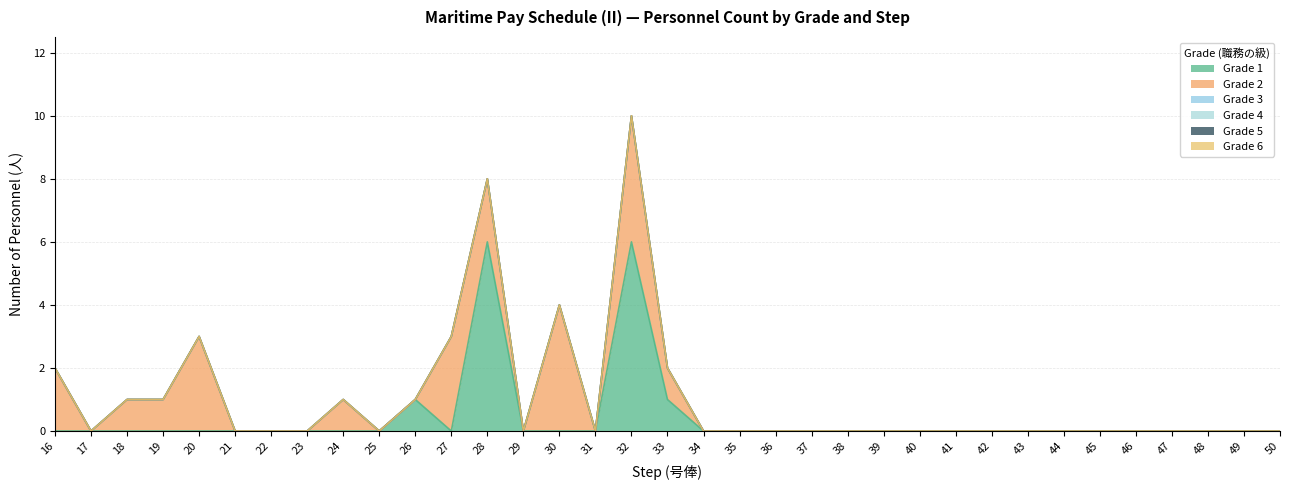

The value of Grade 4 at 30 is 0. True or false?

True